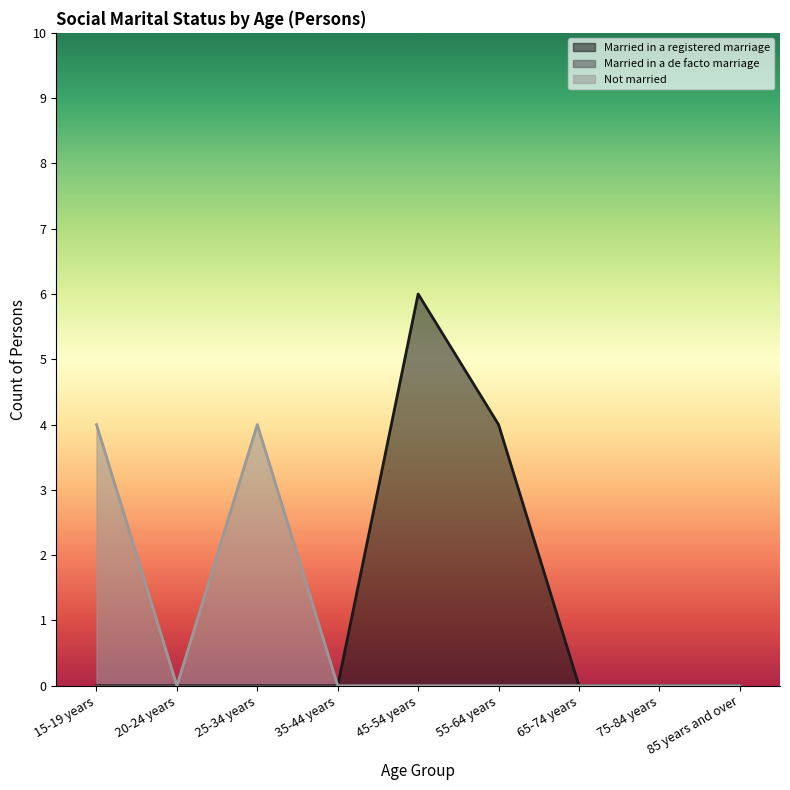

Where is Married in a registered marriage nearest to the value 3?

55-64 years